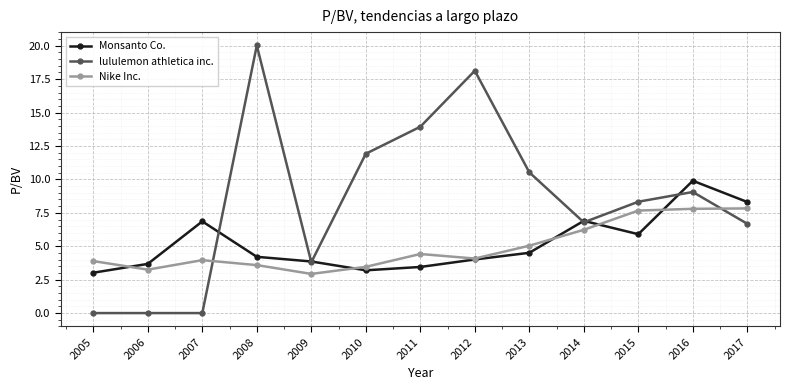

Rank the series at 2011 from highest to lowest value.

lululemon athletica inc., Nike Inc., Monsanto Co.